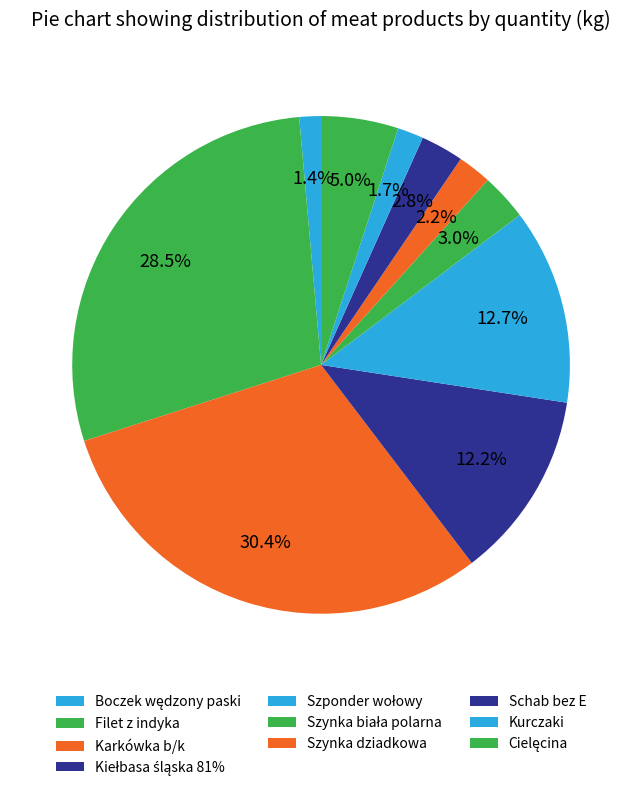

How many slices are in this pie chart?

10